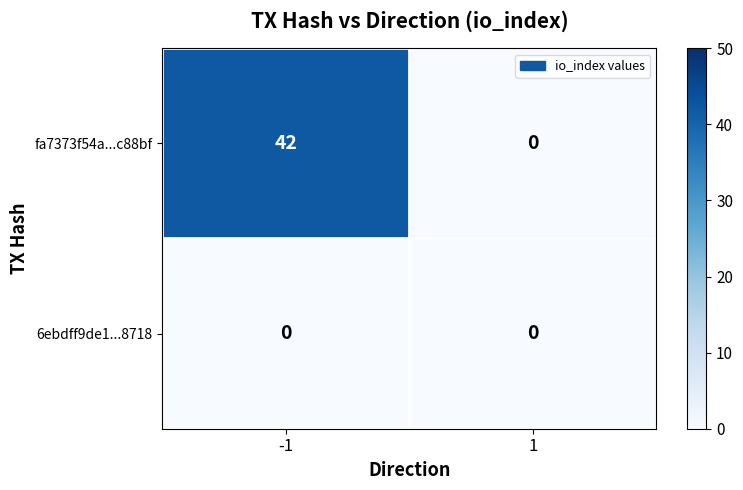

Which series has the largest total across all categories?

fa7373f54a...c88bf